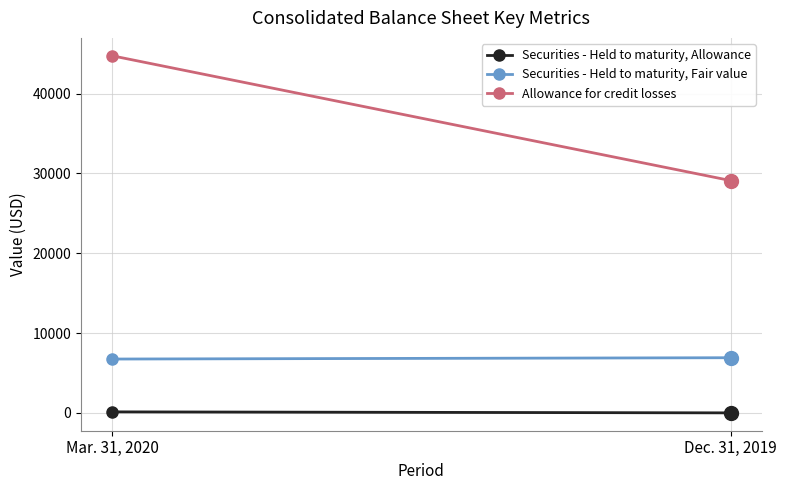

How many values in Securities - Held to maturity, Allowance are above zero?

1